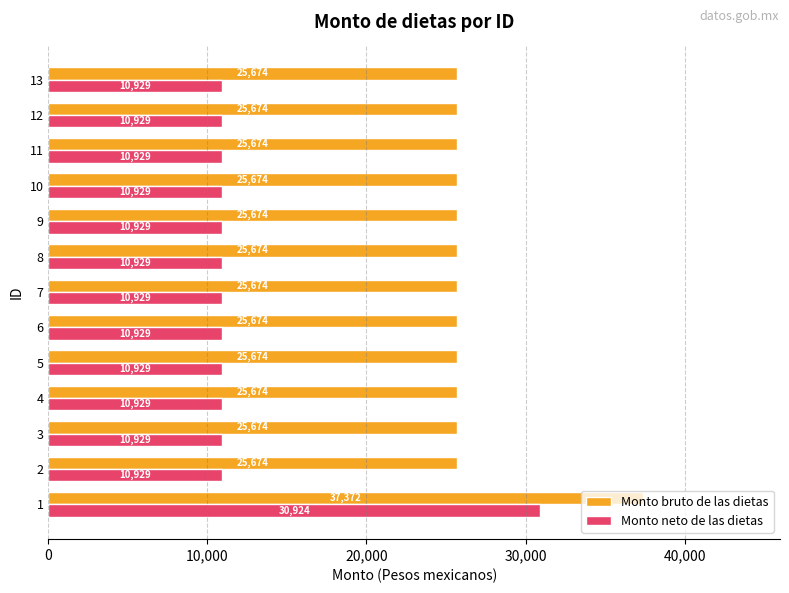

What is the sum of all Monto neto de las dietas values?

162072